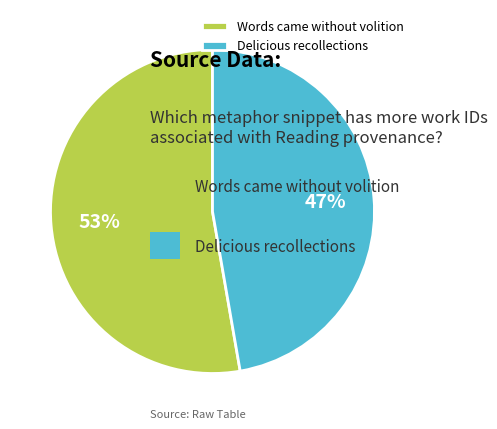

Do Words came without volition and Delicious recollections together represent more than half of the pie?

Yes